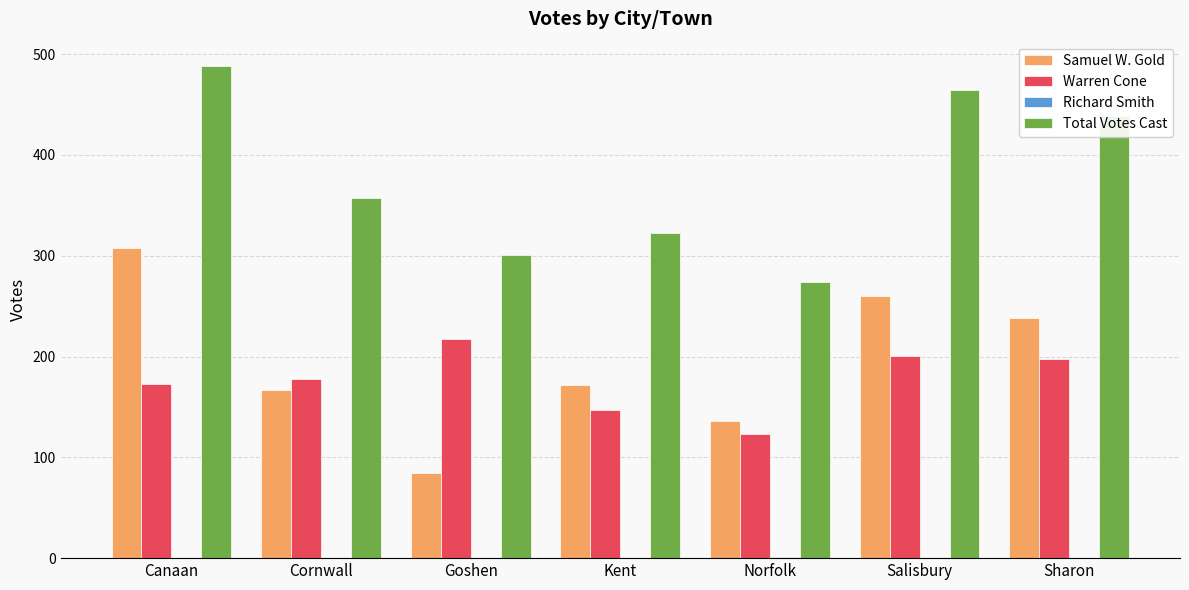

What is the total value across all series at Sharon?

875